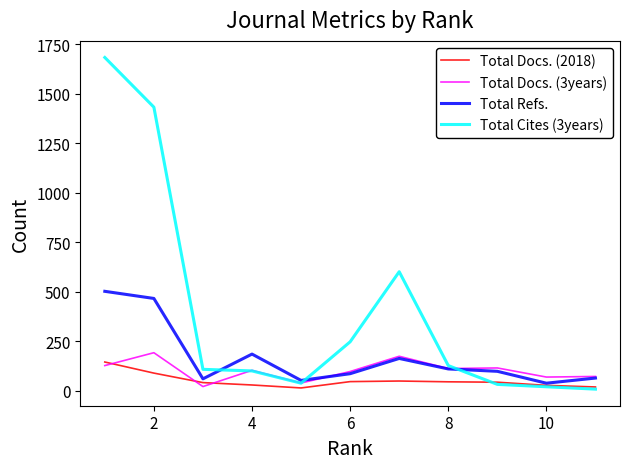

Which series has the largest total across all categories?

Total Cites (3years)